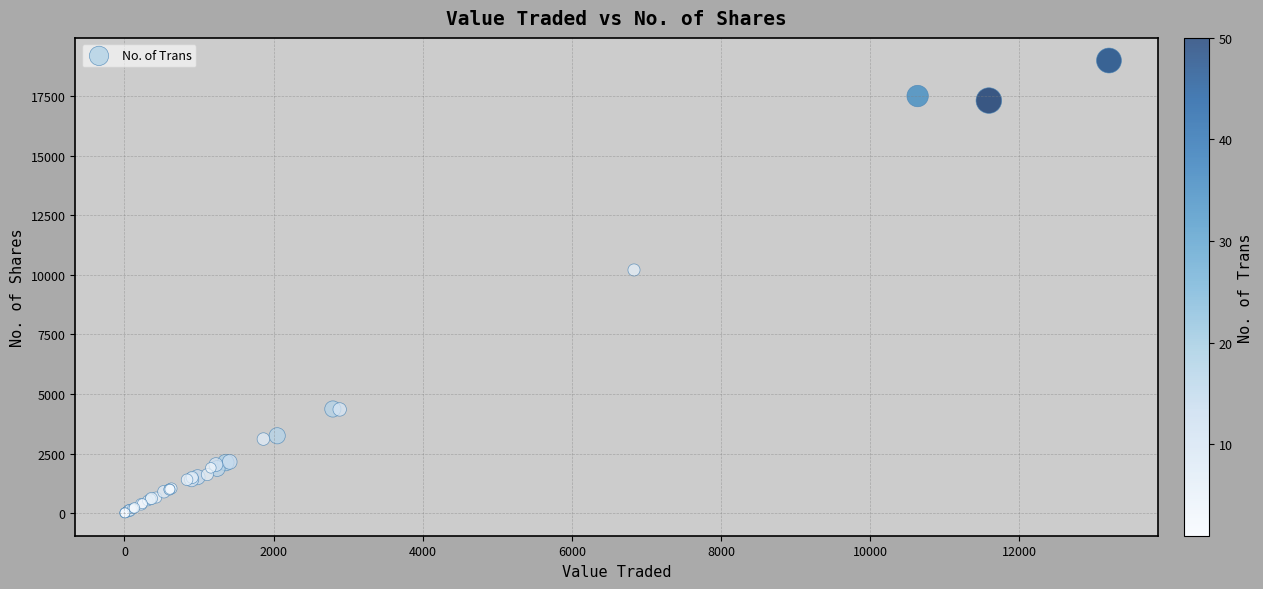

What Y value in the scatter plot is closest to 9493?

10200